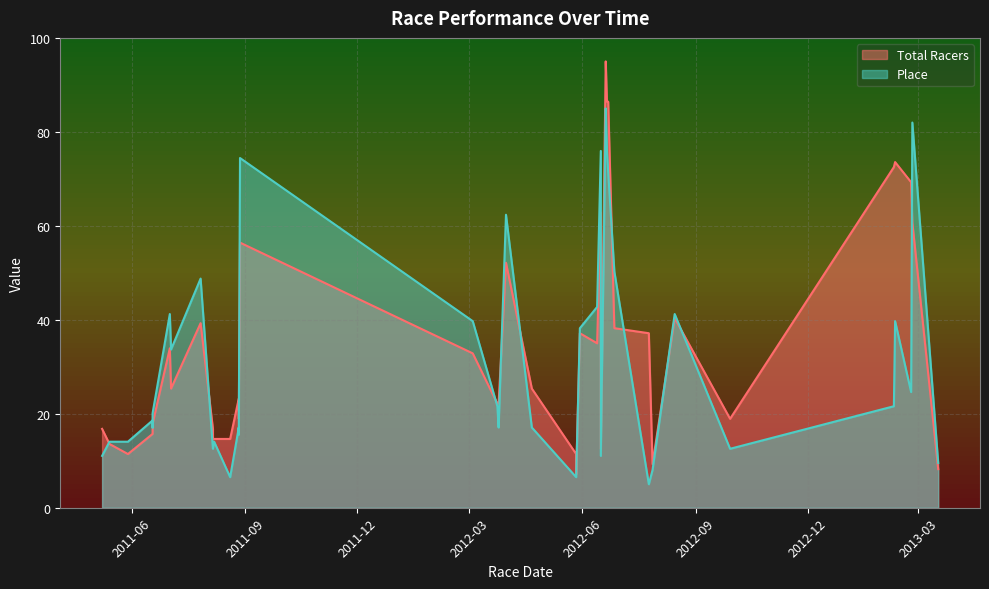

Does the chart have visible grid lines?

Yes